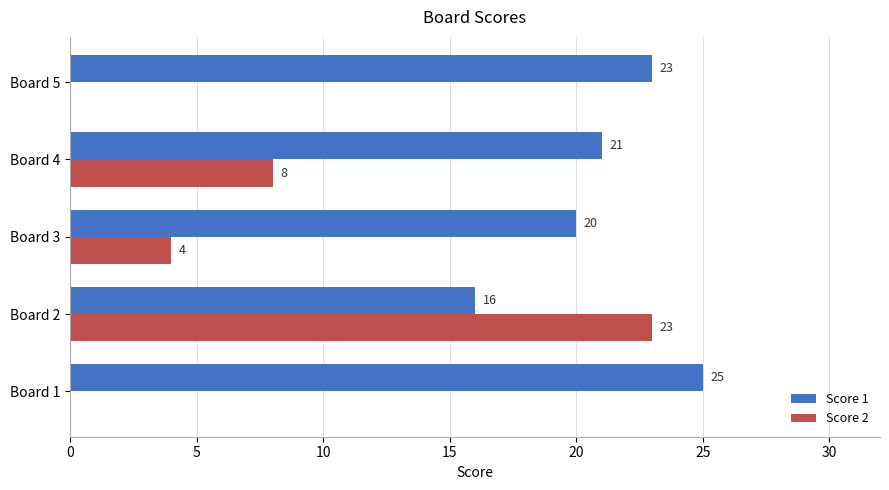

What is the greatest value displayed?

25